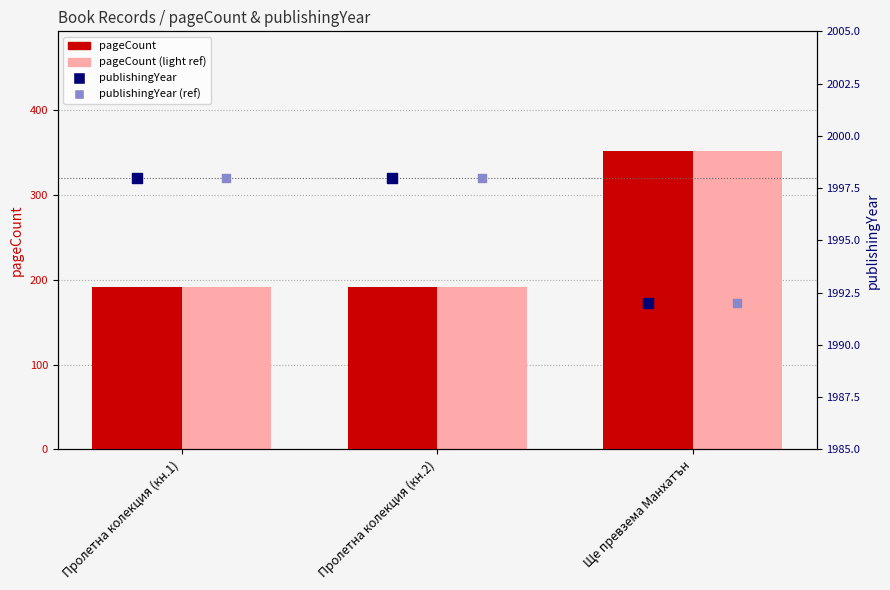

At which category is the sum across all series the highest?

Ще превзема Манхатън